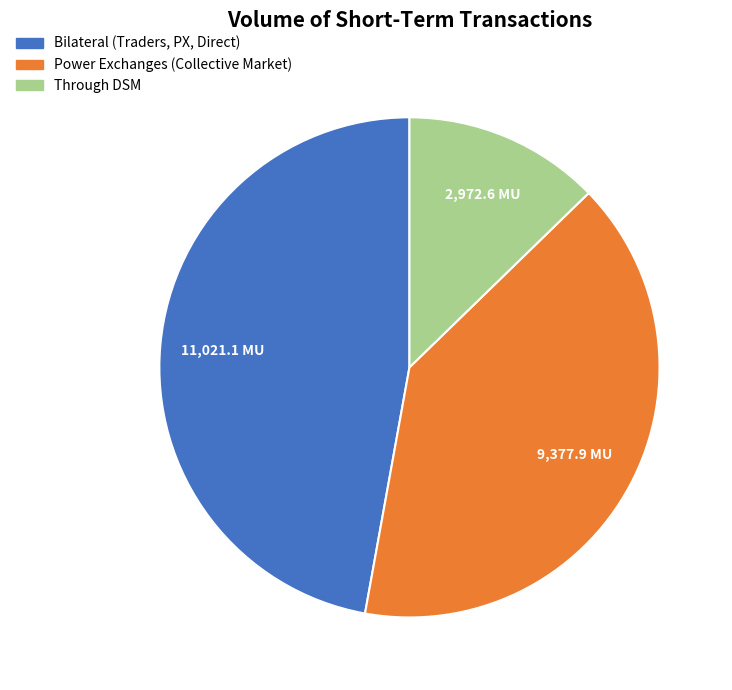

The Power Exchanges (Collective Market) slice represents 40% of the pie. True or false?

True